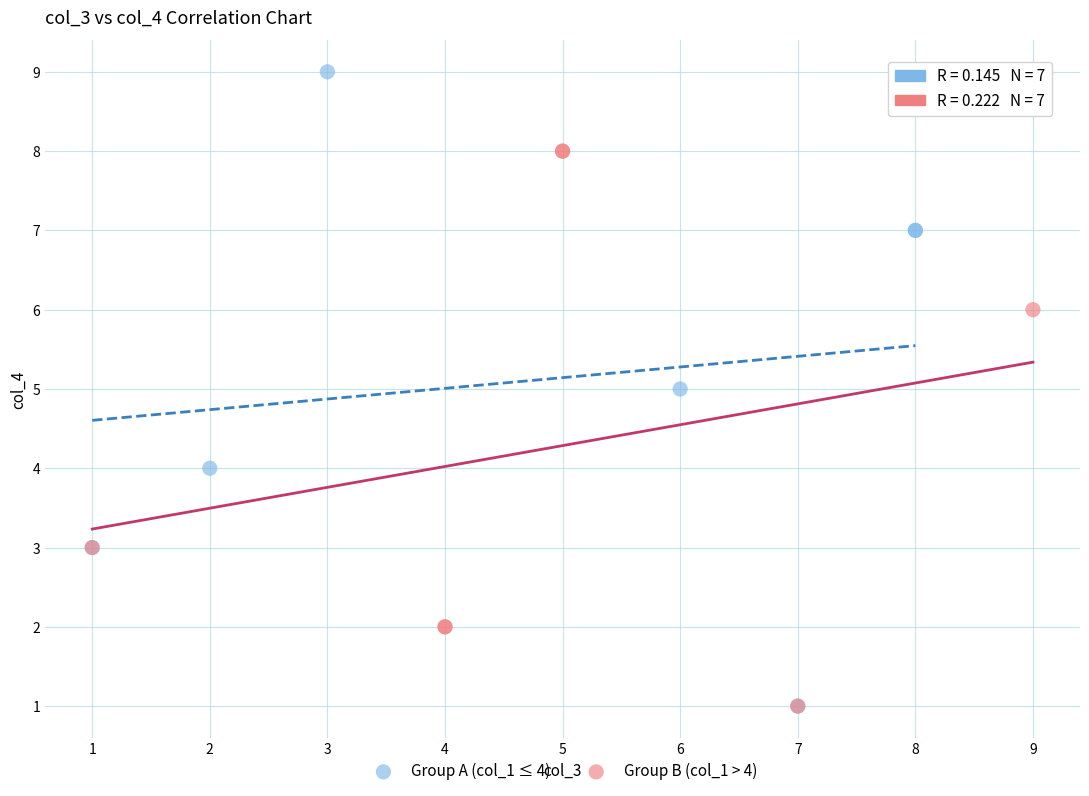

Which series contains the highest Y value?

Group A (col_1 ≤ 4)